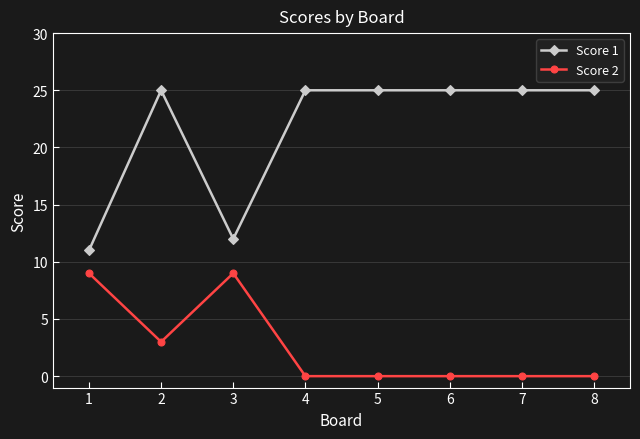

What is the difference between the highest and lowest values at 2?

22